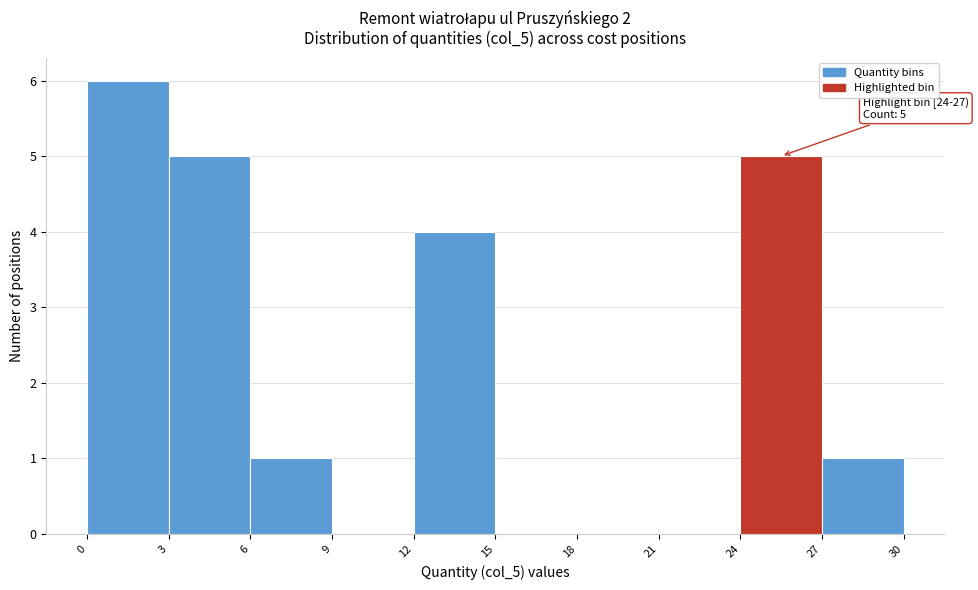

Over which range of the x-axis is the bar tallest?

0 to 3